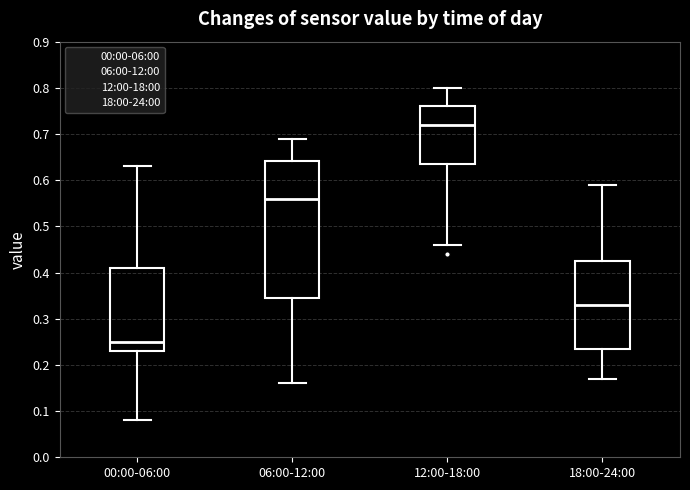

Reading left to right, transcribe this box plot: for each box, give where its median line is, the range the box spans, and where its two whiskers end, as read against the y-axis. The values are not printed on the chart, so give them approximately, as read against the axis.

00:00-06:00: median 0.25, box 0.23 to 0.41, whiskers 0.08 to 0.63
06:00-12:00: median 0.56, box 0.35 to 0.64, whiskers 0.16 to 0.69
12:00-18:00: median 0.72, box 0.64 to 0.76, whiskers 0.46 to 0.80
18:00-24:00: median 0.33, box 0.24 to 0.43, whiskers 0.17 to 0.59